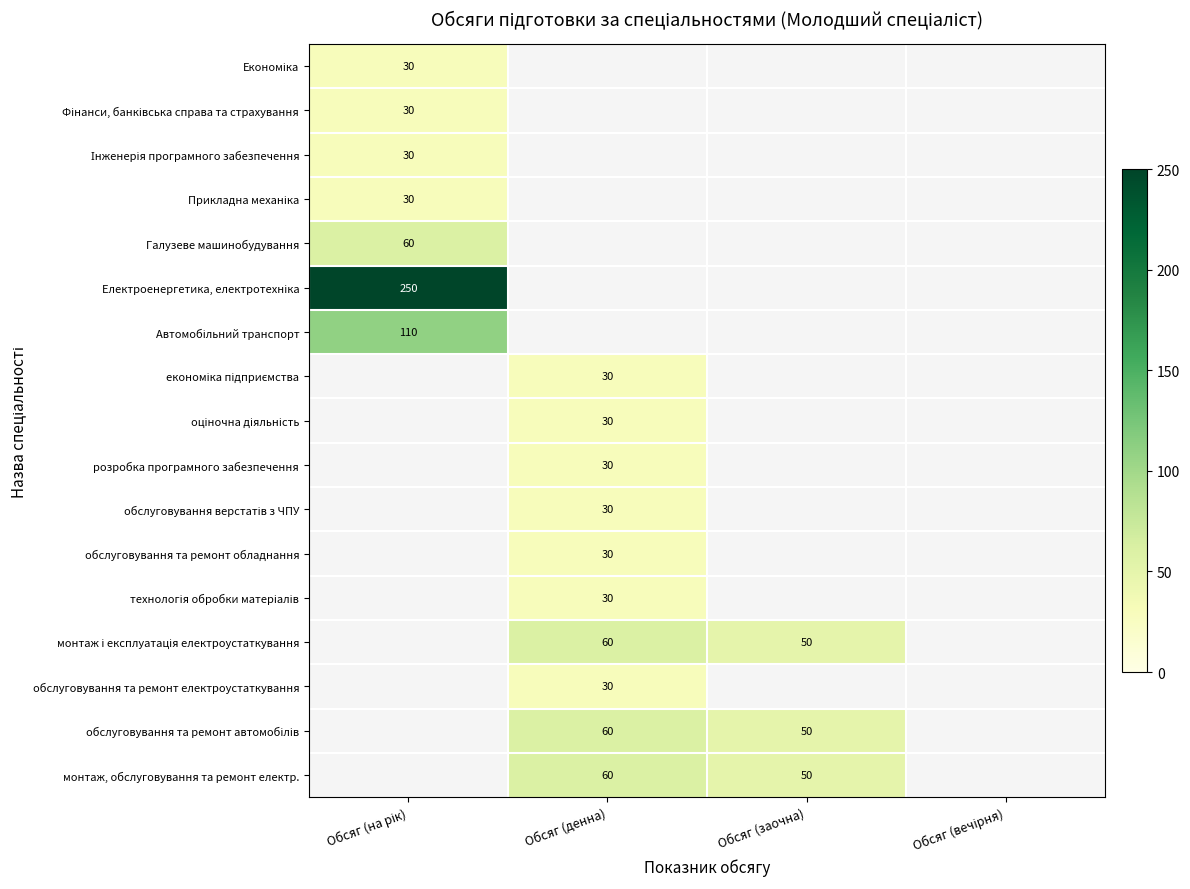

True or false: монтаж, обслуговування та ремонт електр. has a value of 94 at Обсяг (денна).

False